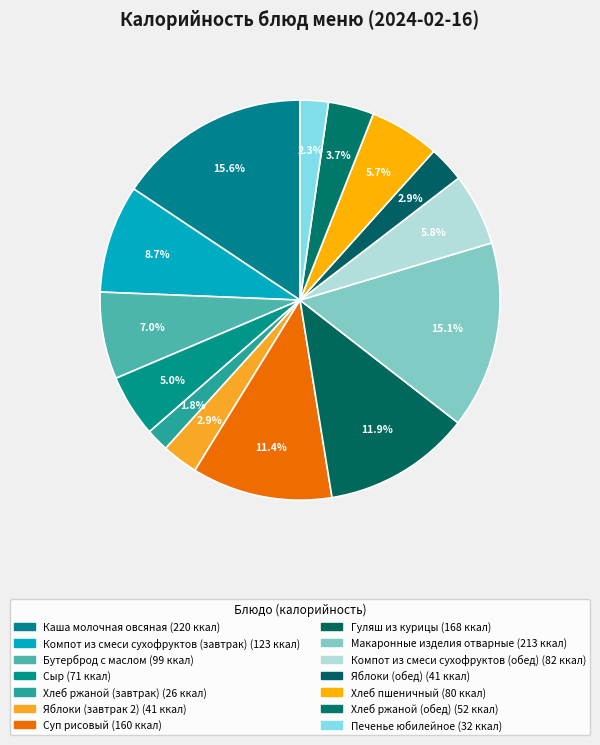

Combined, what portion of the pie is Яблоки (завтрак 2) and Компот из смеси сухофруктов (обед)?

8.7%